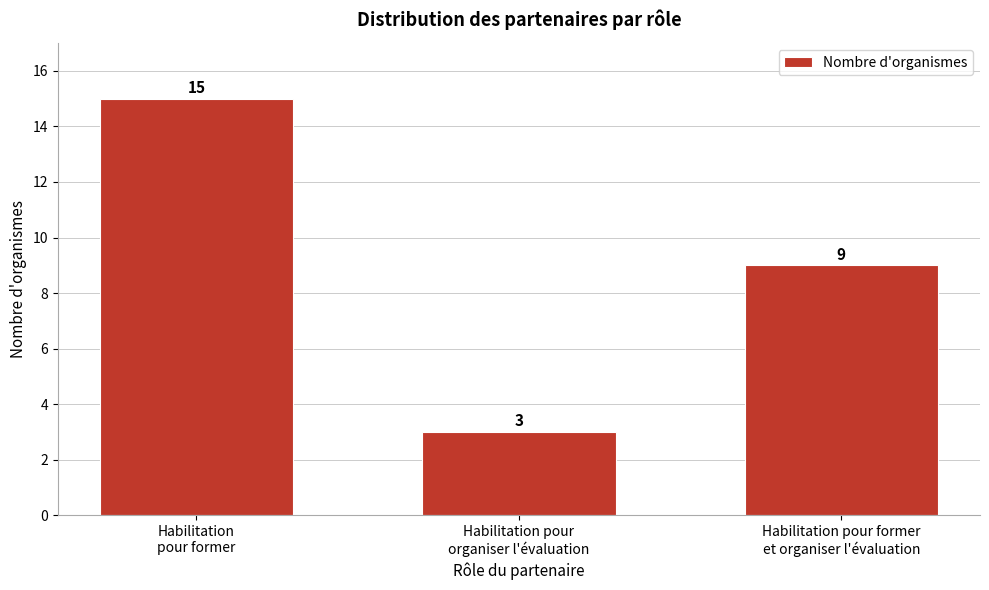

Reading left to right, extract all data points from this chart.

15	3	9